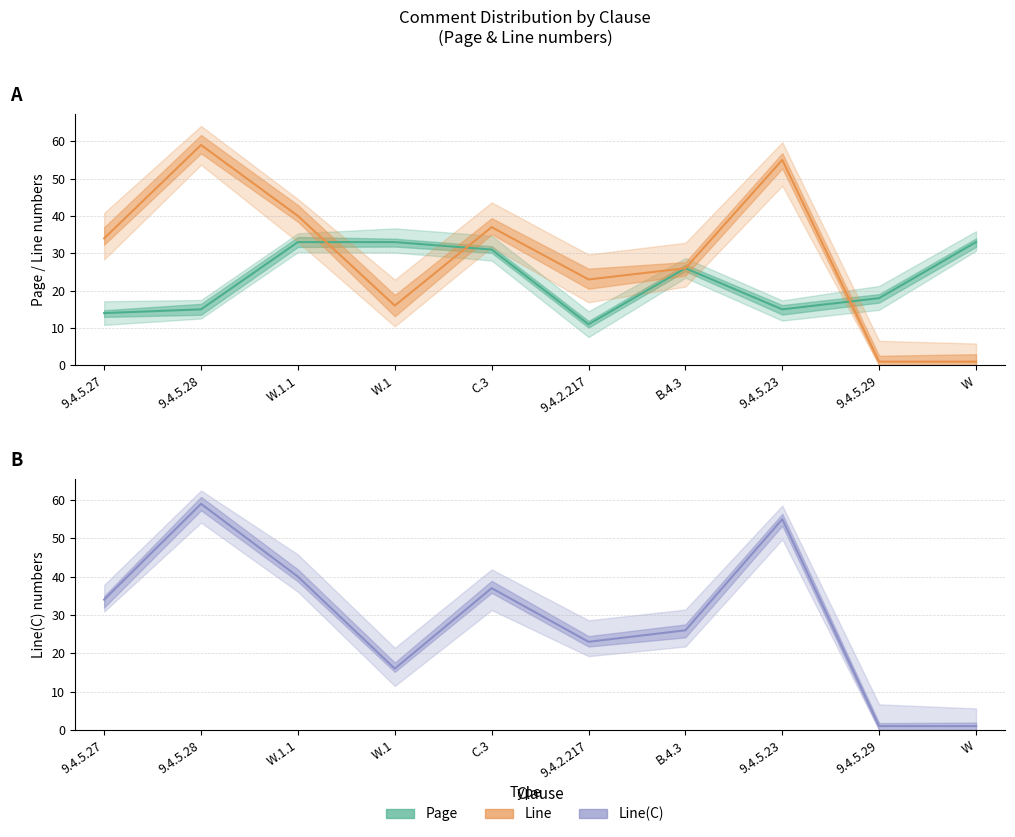

Reading left to right, transcribe all the data shown in this chart.

Page: 9.4.5.27=14	9.4.5.28=15	W.1.1=33	W.1=33	C.3=31	9.4.2.217=11	B.4.3=26	9.4.5.23=15	9.4.5.29=18	W=33
Line: 9.4.5.27=34	9.4.5.28=59	W.1.1=40	W.1=16	C.3=37	9.4.2.217=23	B.4.3=26	9.4.5.23=55	9.4.5.29=1	W=1
Line(C): 9.4.5.27=34	9.4.5.28=59	W.1.1=40	W.1=16	C.3=37	9.4.2.217=23	B.4.3=26	9.4.5.23=55	9.4.5.29=1	W=1